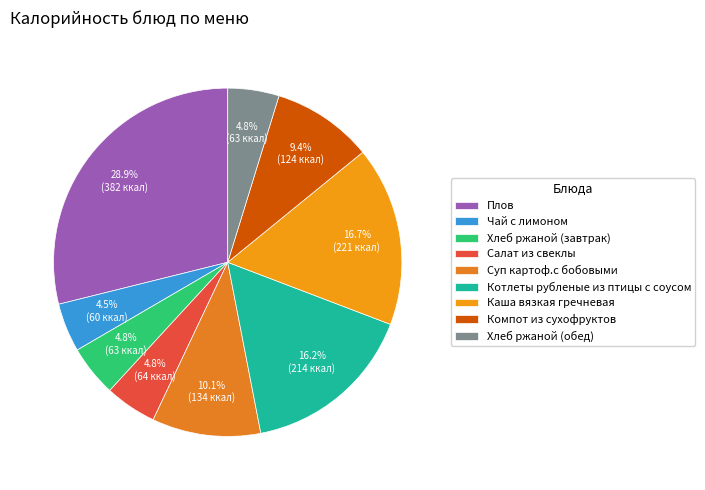

How many slices are in this pie chart?

9